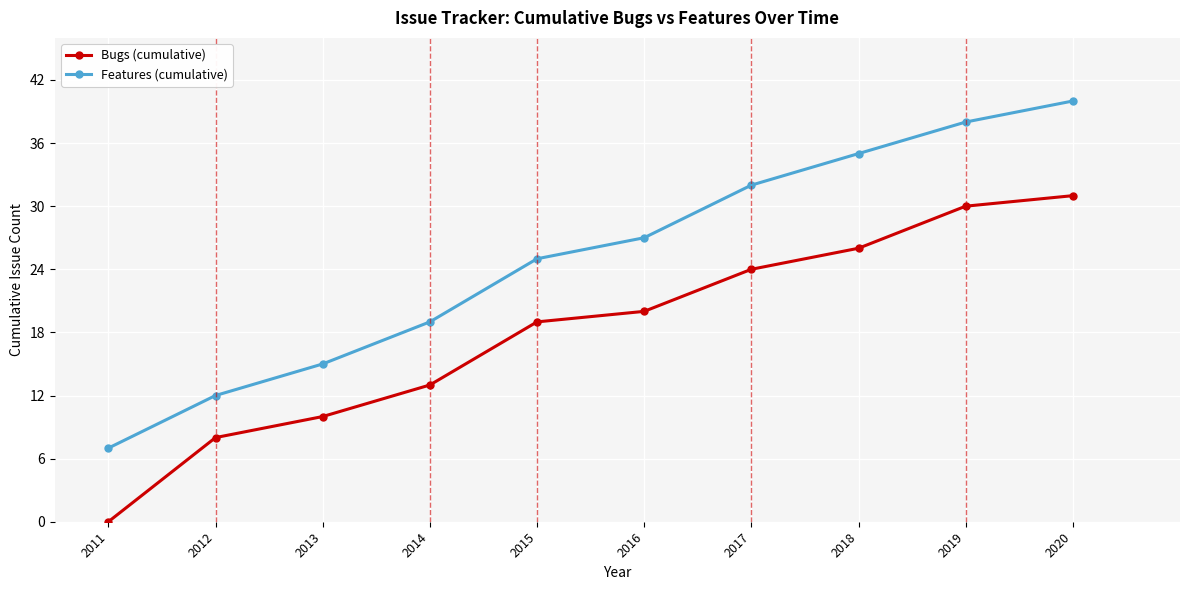

True or false: Features (cumulative) and Bugs (cumulative) cross at least once.

False